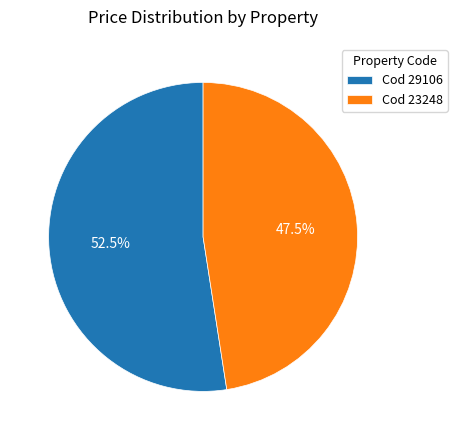

Approximately how many times larger is the value at Cod 29106 compared to Cod 23248?

1.1